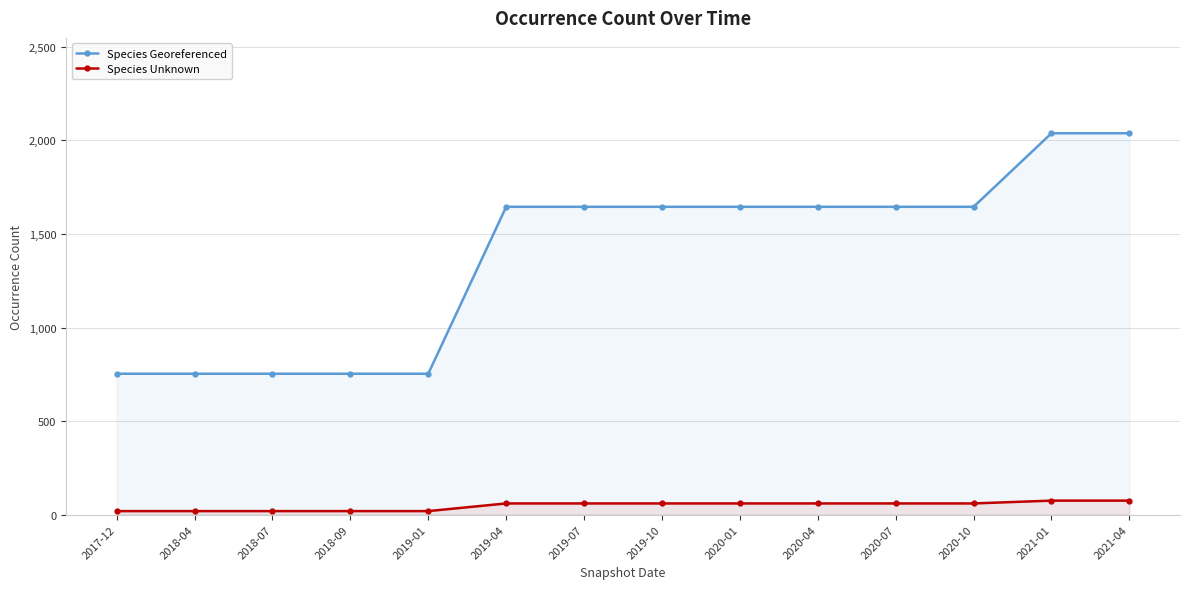

Which label corresponds to the smallest value in the chart?

2017-12